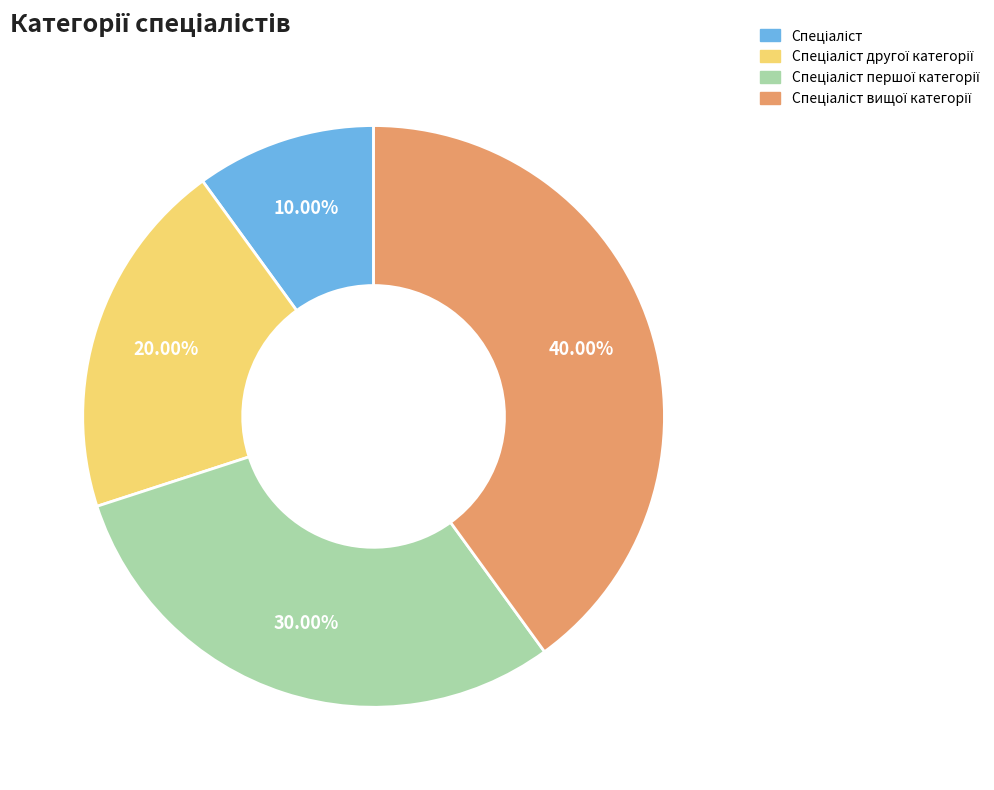

Is there any slice that represents more than half of the pie?

No